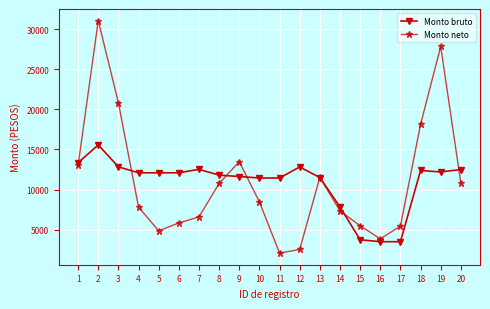

What is the value of the Monto neto point at the 5th from the left?

4867.9